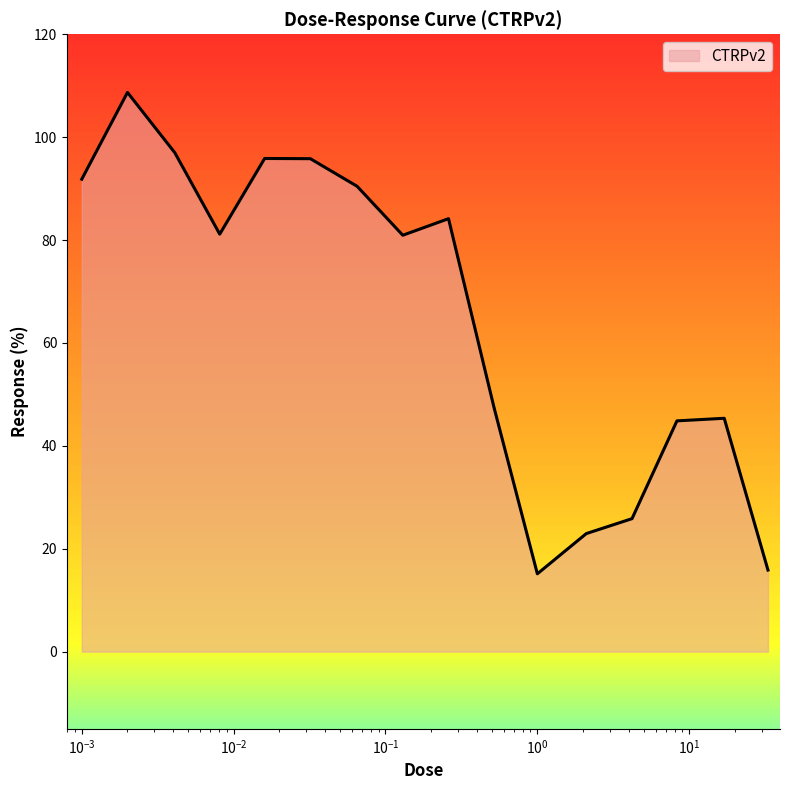

What is the greatest value displayed?

108.7